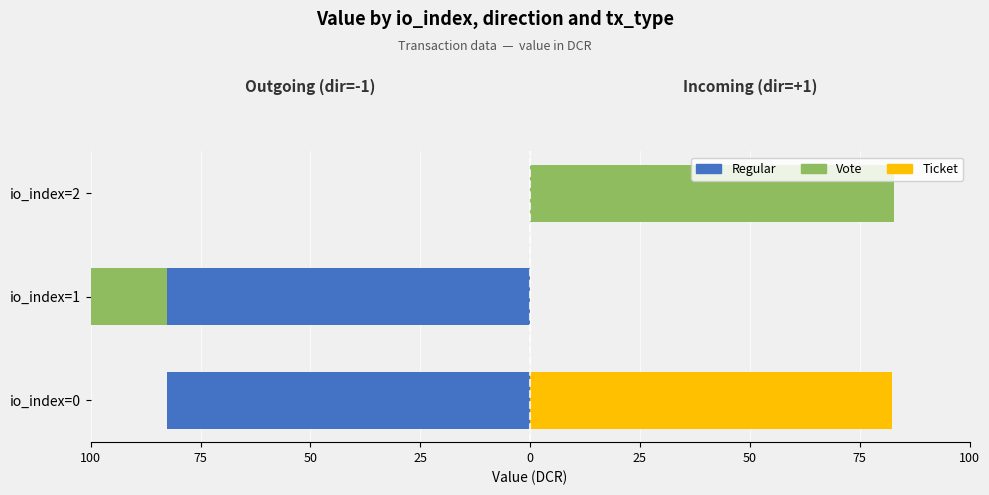

What is the average value of the Regular (dir=-1) series?

-55.2